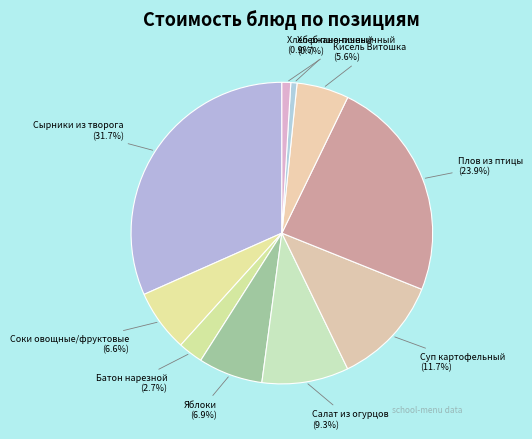

How many slices are in this pie chart?

10